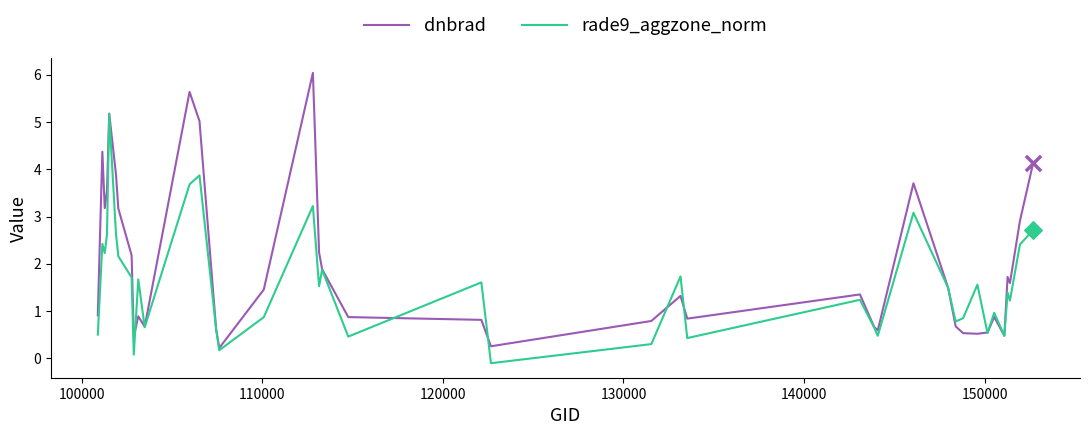

What are all the series names shown in the legend?

dnbrad, rade9_aggzone_norm